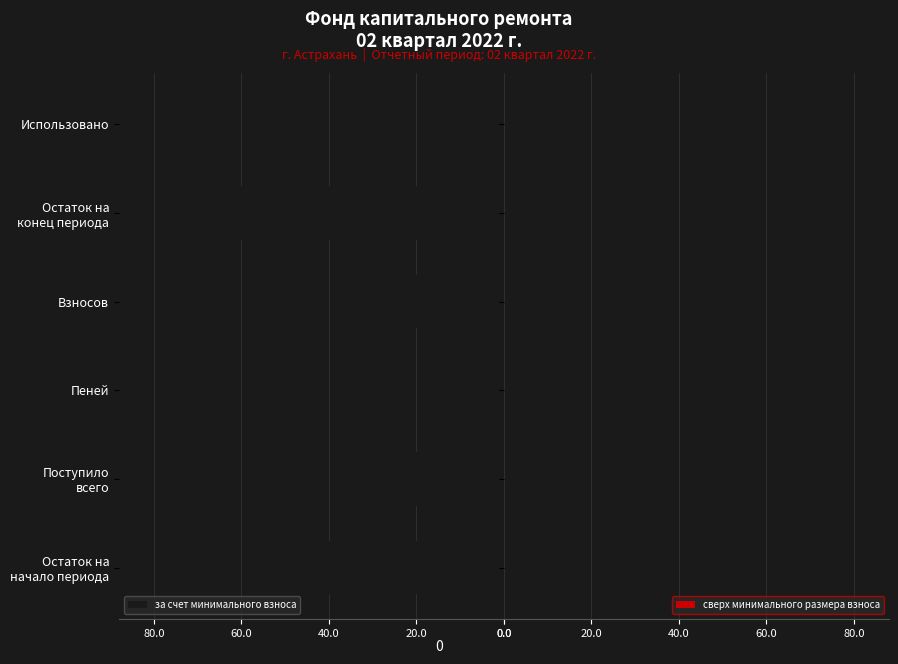

Count the number of categories in the chart.

6